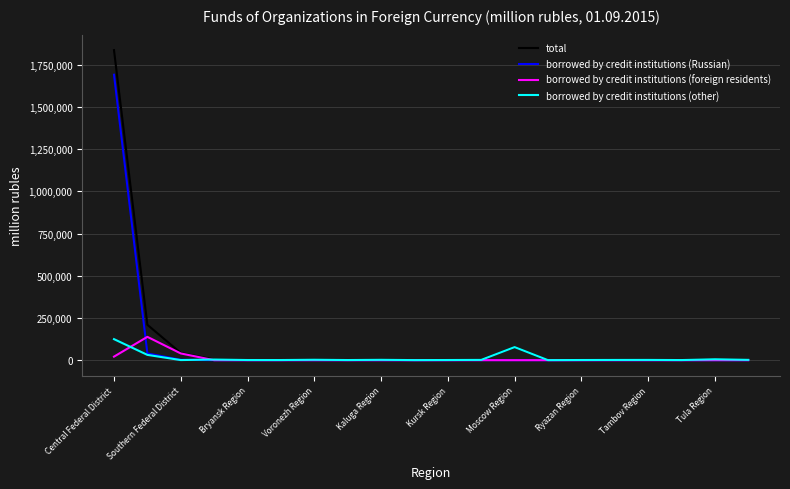

How many lines are shown in the chart?

4